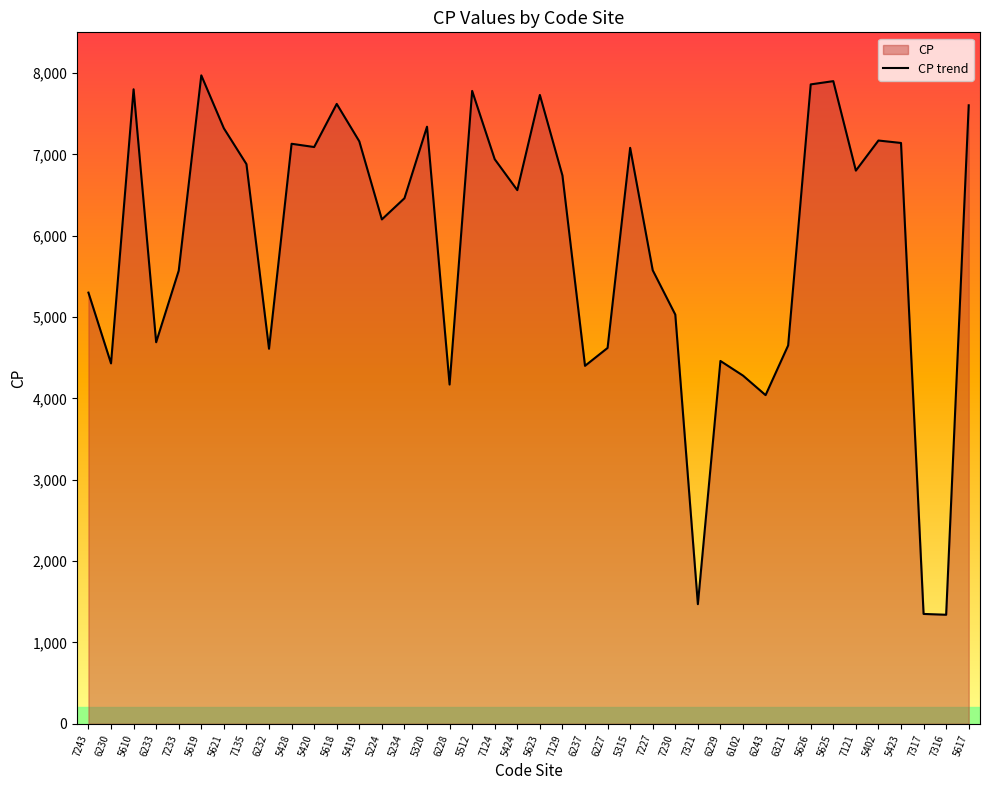

List the labels in order of value, largest first.

5619, 5625, 5626, 5610, 5512, 5623, 5618, 5617, 5320, 5621, 5402, 5419, 5423, 5428, 5420, 5315, 7124, 7135, 7121, 7129, 5424, 5234, 5224, 7227, 7233, 7243, 7230, 6233, 6321, 6227, 6232, 6229, 6230, 6237, 6102, 6228, 6243, 7321, 7317, 7316